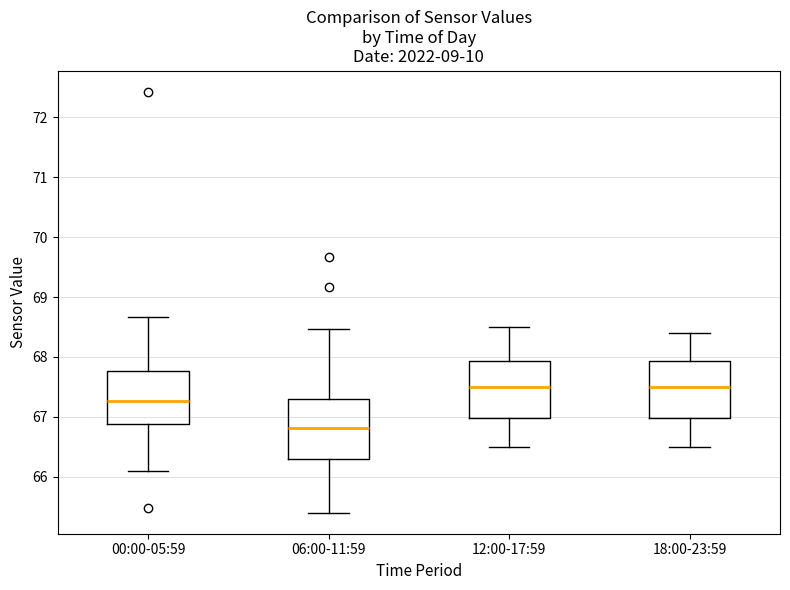

Reading left to right, transcribe this box plot: for each box, give where its median line is, the range the box spans, and where its two whiskers end, as read against the y-axis. The values are not printed on the chart, so give them approximately, as read against the axis.

00:00-05:59: median 67.3, box 66.9 to 67.8, whiskers 66.1 to 68.7
06:00-11:59: median 66.8, box 66.3 to 67.3, whiskers 65.4 to 68.5
12:00-17:59: median 67.5, box 67.0 to 67.9, whiskers 66.5 to 68.5
18:00-23:59: median 67.5, box 67.0 to 67.9, whiskers 66.5 to 68.4